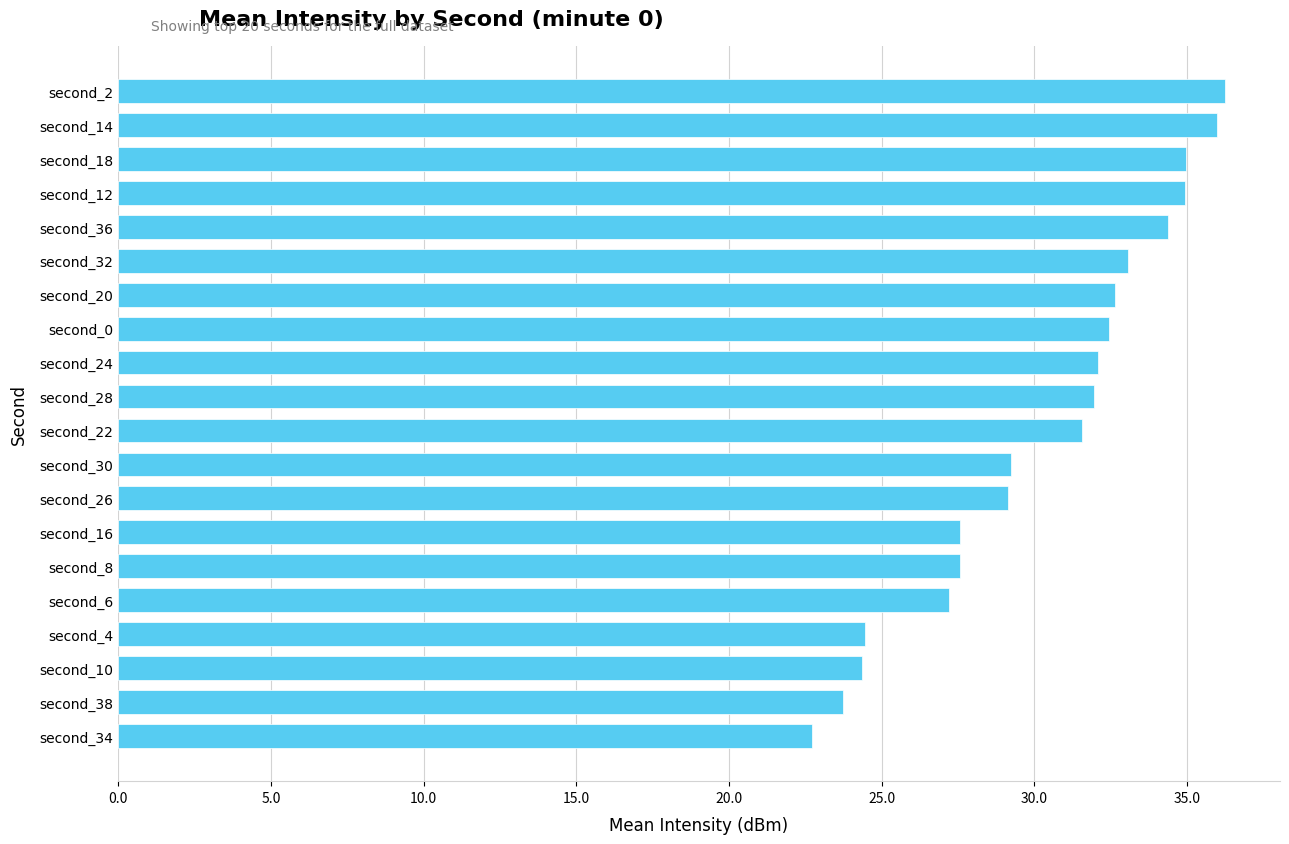

What is the minimum value shown in the chart?

22.7